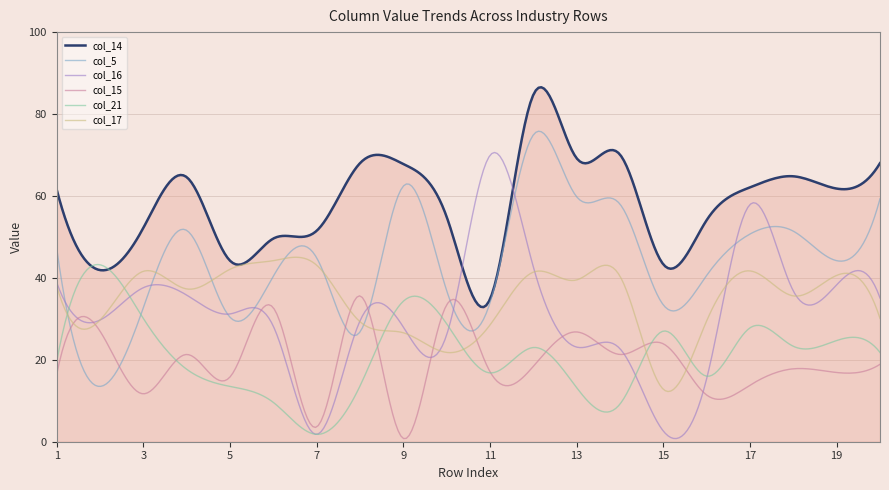

How many lines are shown in the chart?

6